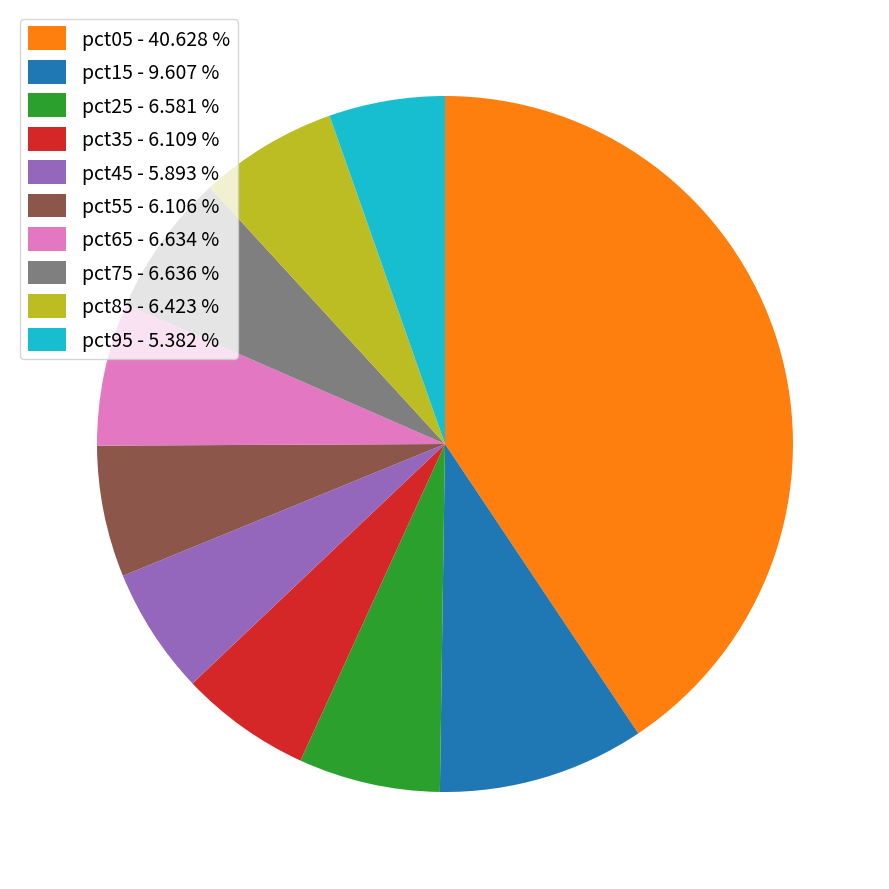

What is the smallest slice in the pie chart?

pct95